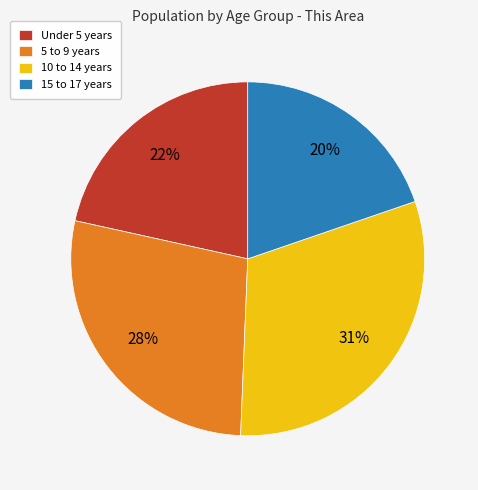

Does 5 to 9 years account for over 50% of the chart?

No